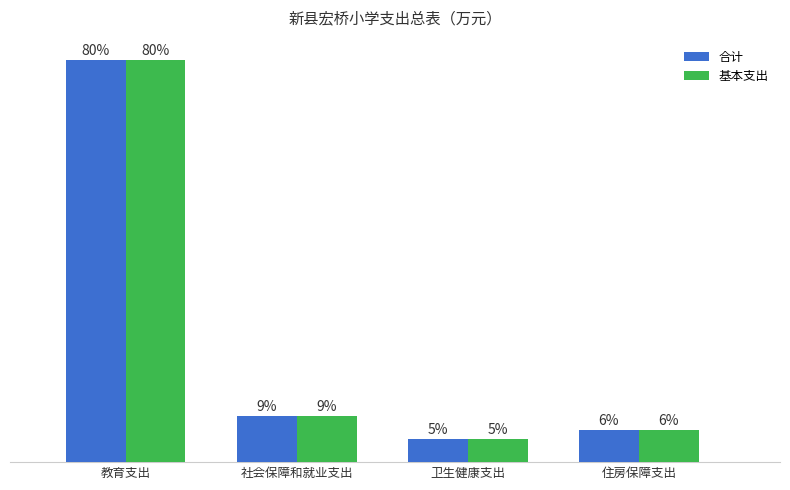

Are the bars grouped side by side (vs. stacked)?

Yes